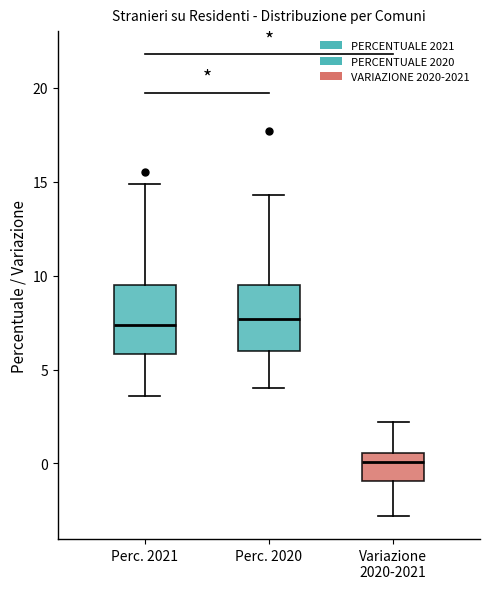

Which box has the lowest median line?

Variazione 2020-2021